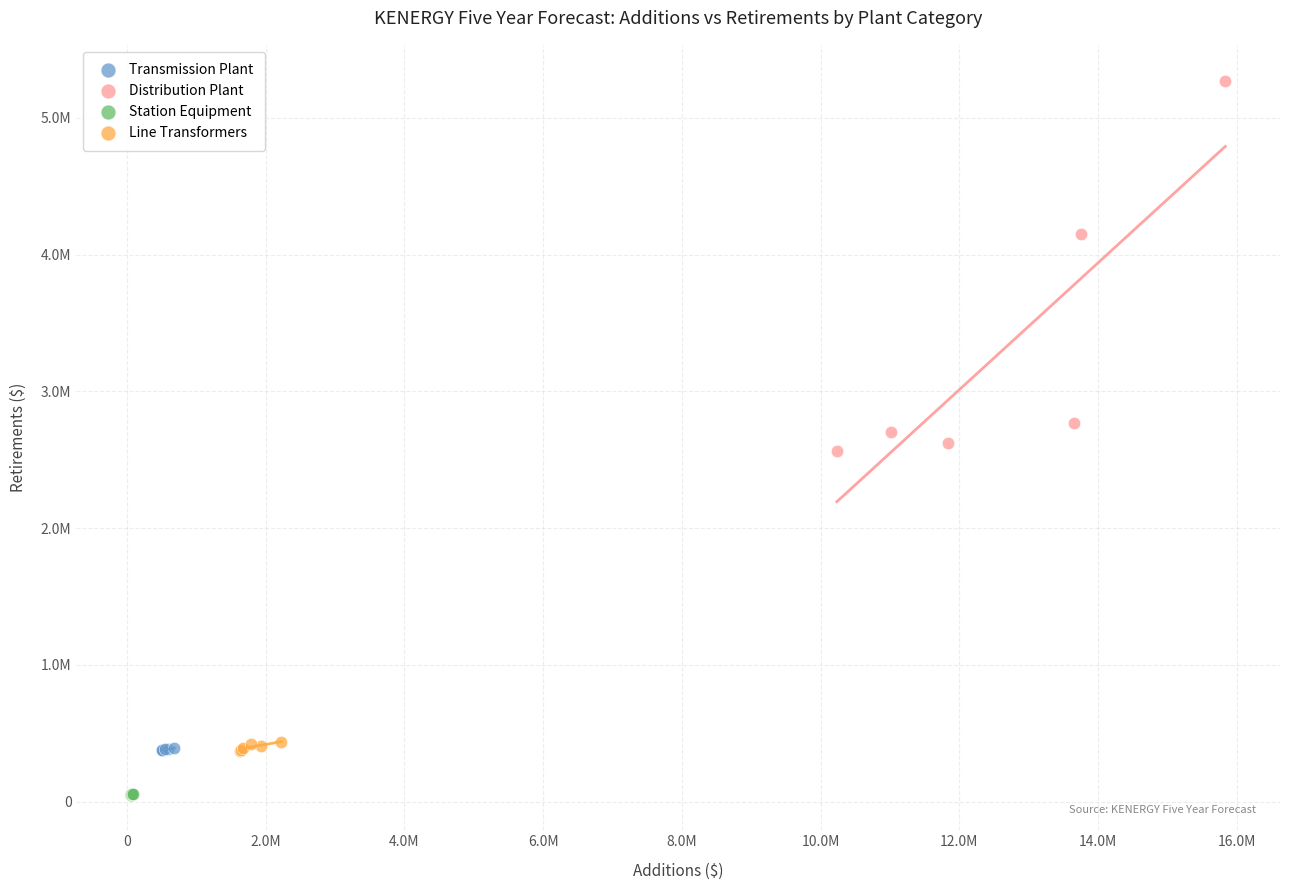

What are all the series names shown in the legend?

Transmission Plant, Distribution Plant, Station Equipment, Line Transformers